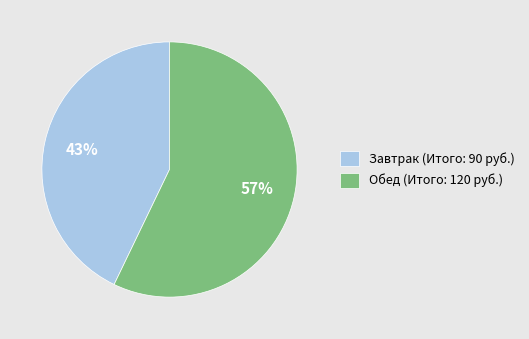

Is it true that Завтрак is 43% of the pie?

True